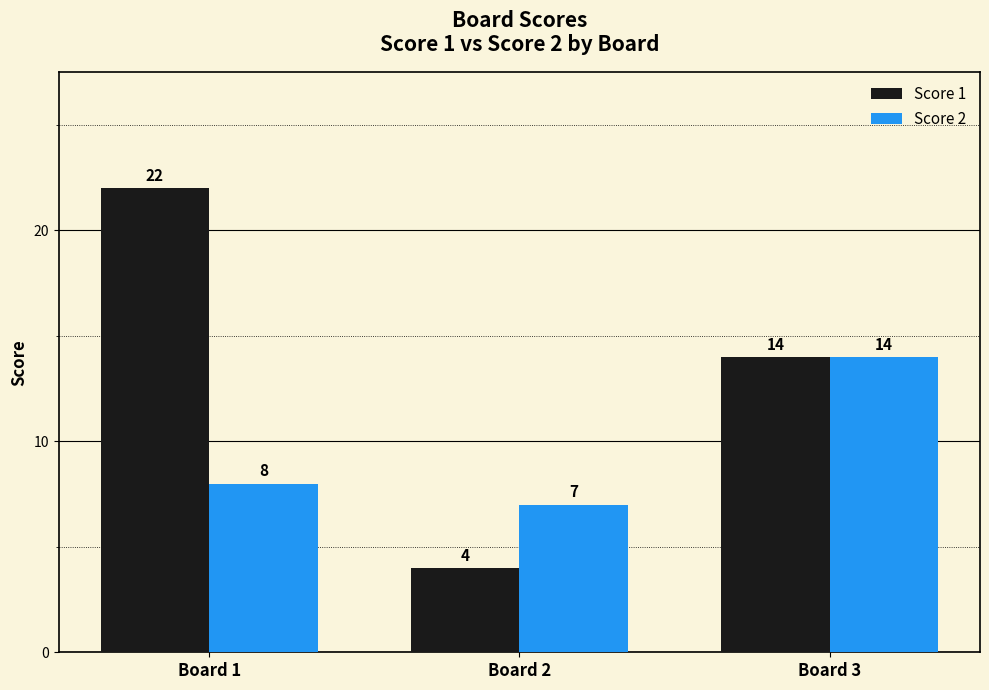

What is the value of the Score 2 bar at the 1st from the left?

8